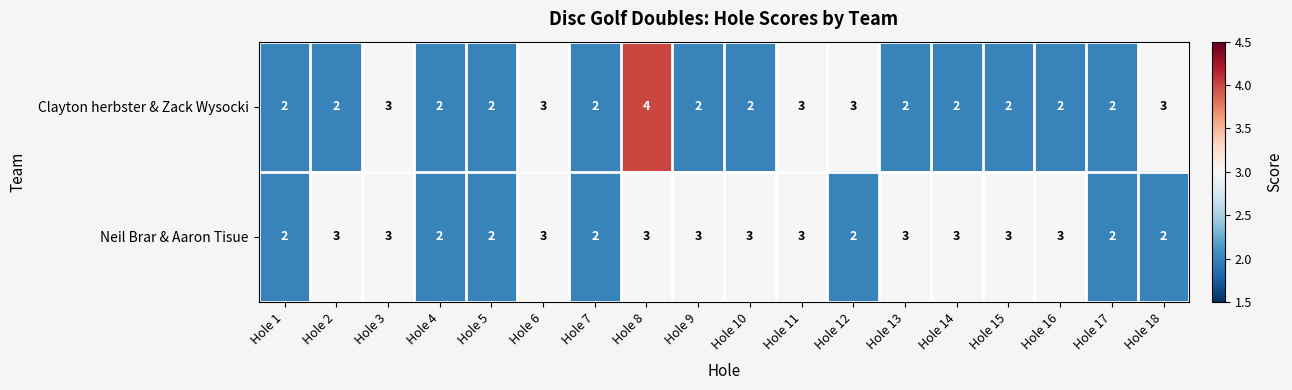

What is the minimum value shown in the chart?

2